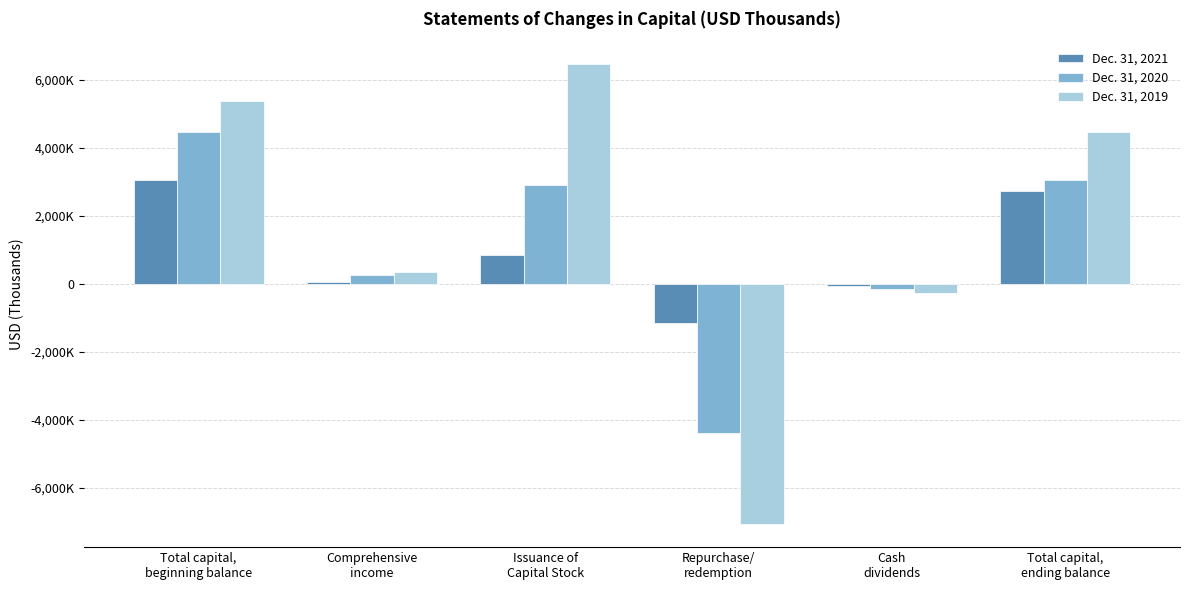

At Total capital,
beginning balance, list the series in order from smallest to largest.

Dec. 31, 2021, Dec. 31, 2020, Dec. 31, 2019